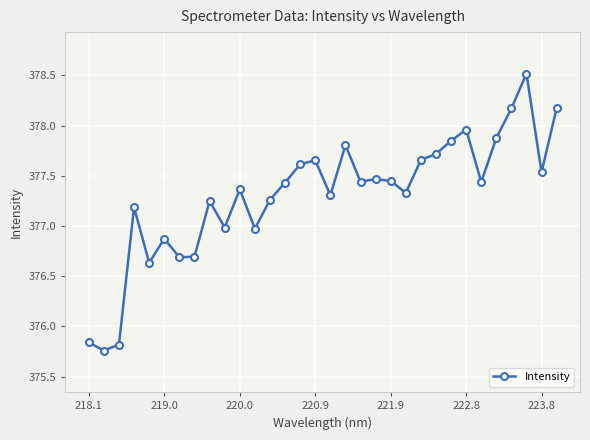

What is the greatest value displayed?

378.5